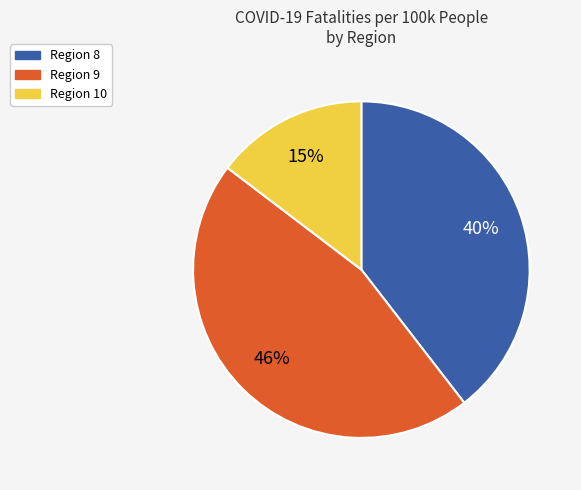

Is Region 10 the majority of the pie?

No